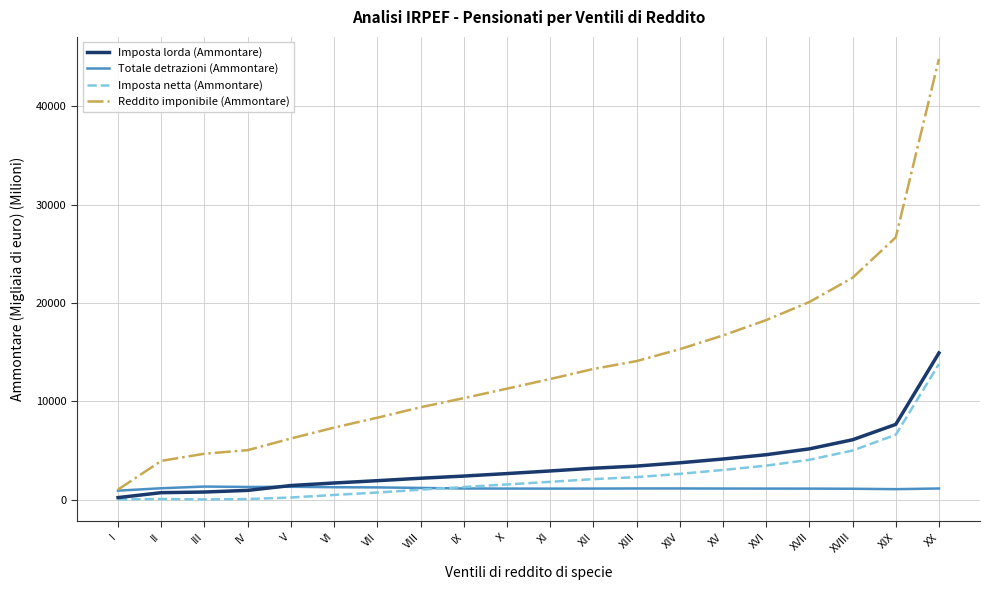

At which category is the sum across all series the highest?

XX